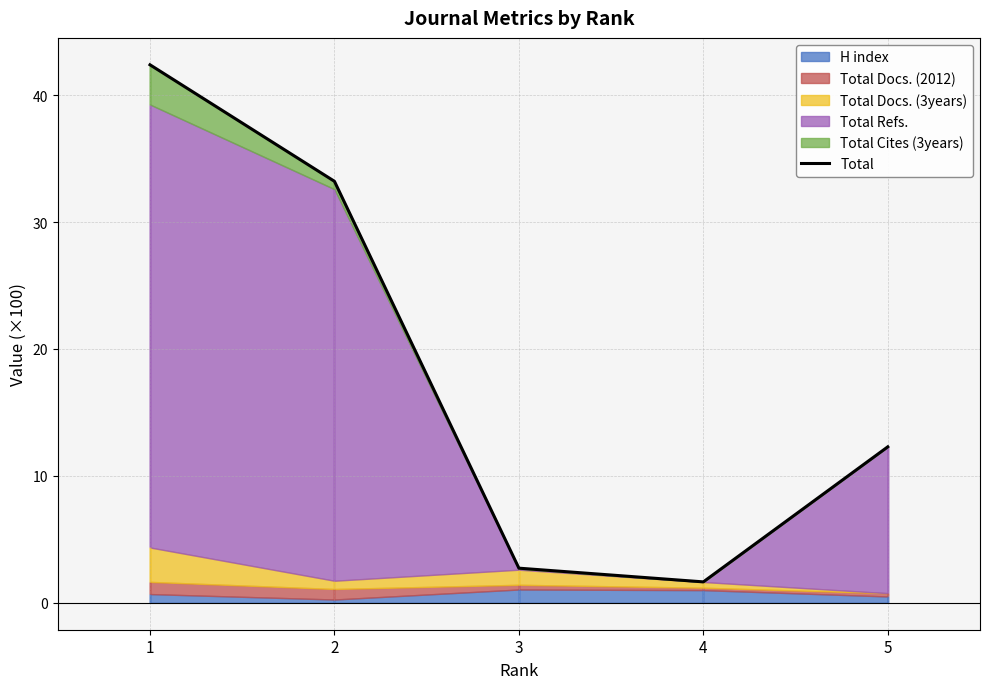

Reading left to right, transcribe all the data shown in this chart.

1=42.4	2=33.2	3=2.7	4=1.6	5=12.3